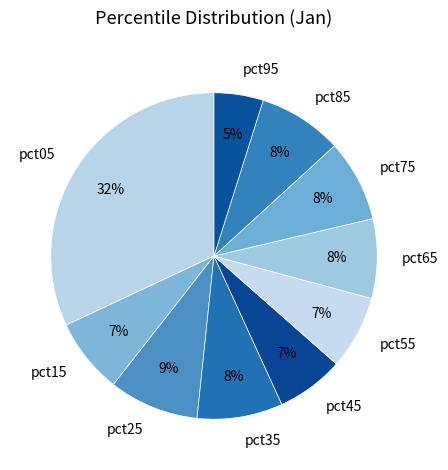

Is the sum of pct15 and pct65 greater than half?

No